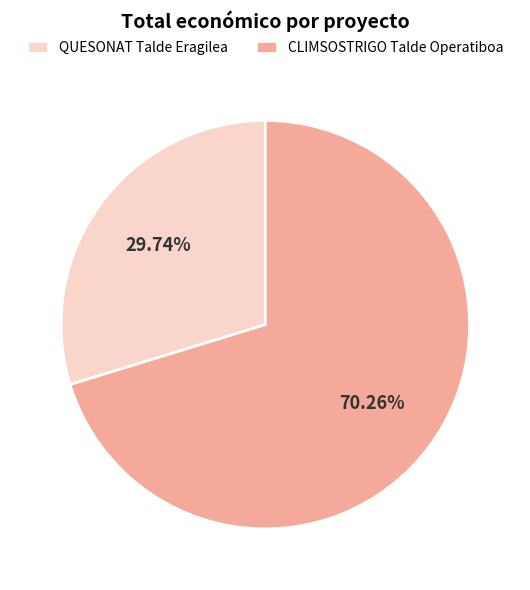

To the nearest percent, what is the combined percentage of QUESONAT Talde Eragilea and CLIMSOSTRIGO Talde Operatiboa?

100%